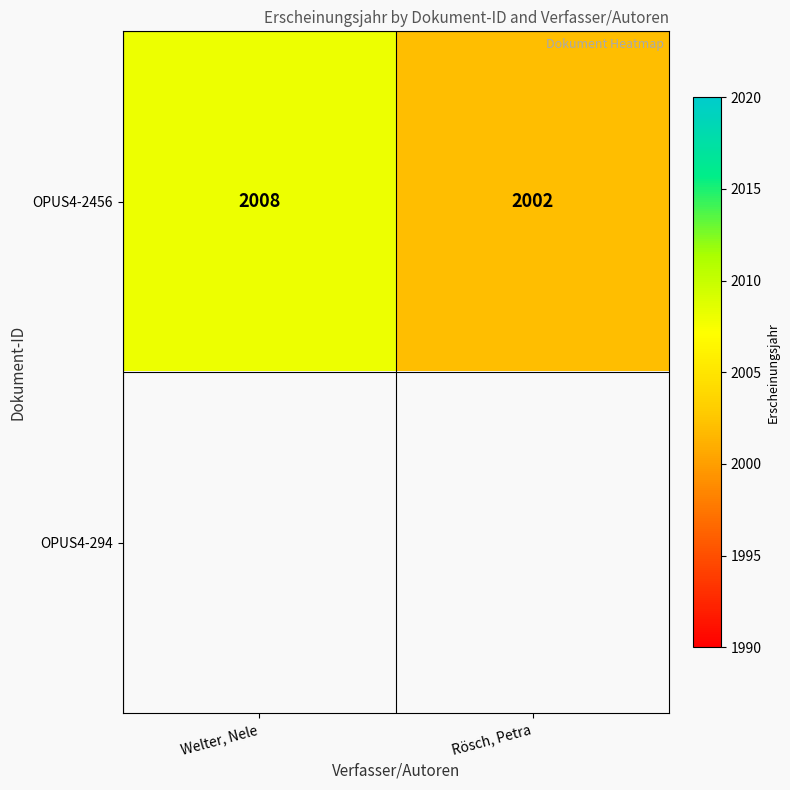

What is the sum of the OPUS4-2456 values at Welter, Nele and Rösch, Petra?

4010